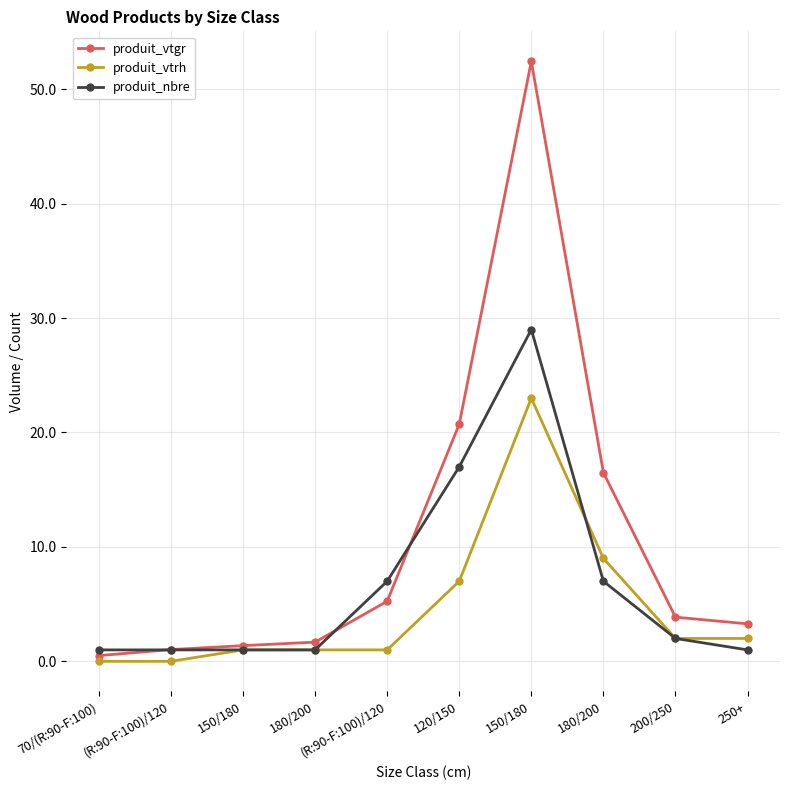

What value does the produit_vtrh series have at 150/180?

23.0